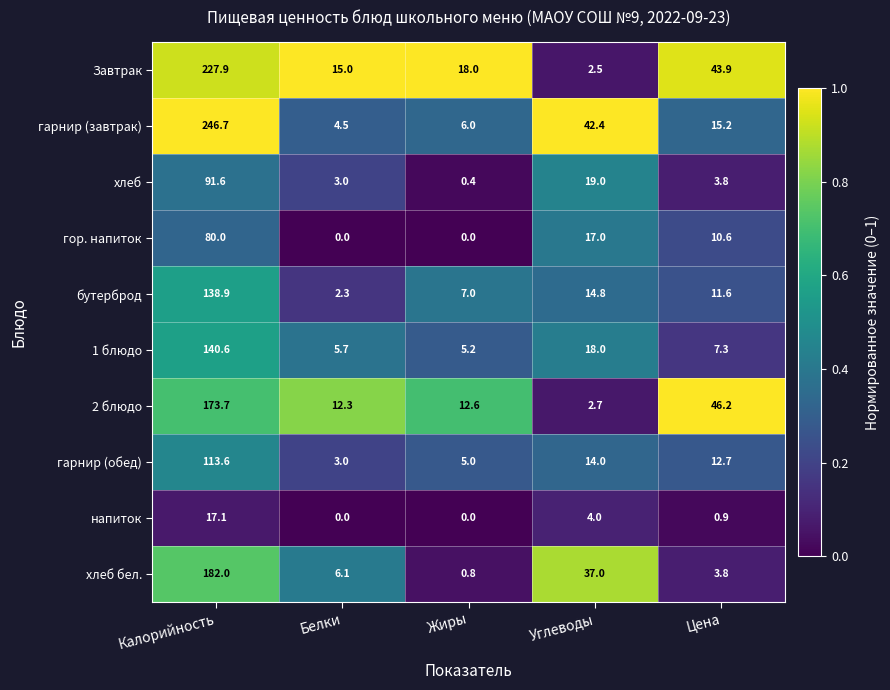

How many categories are shown in the chart?

5